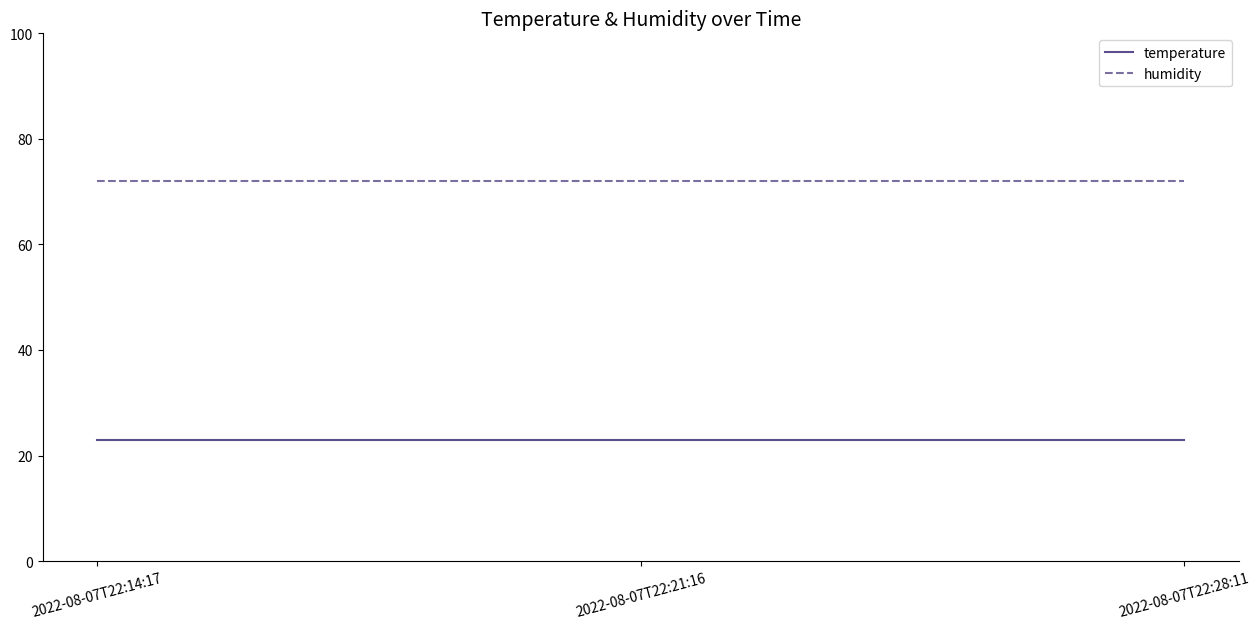

How many lines are shown in the chart?

2